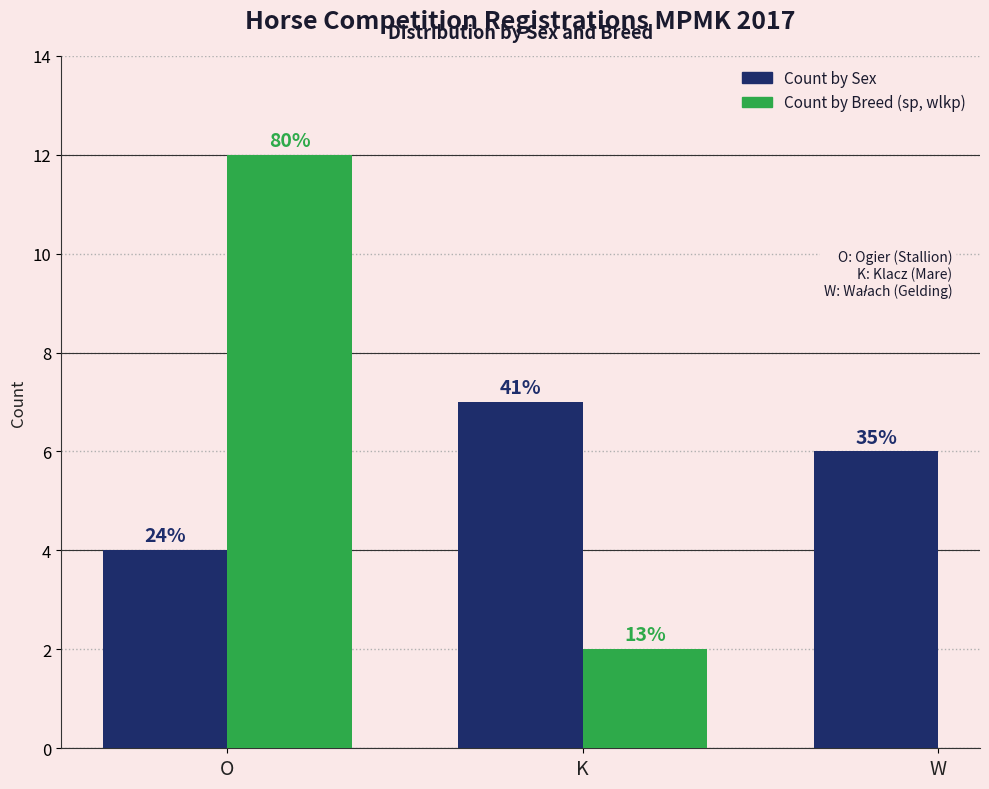

Is the value of Płeć (sex) at wlkp greater than the value of Lp. (count) at sp?

Yes